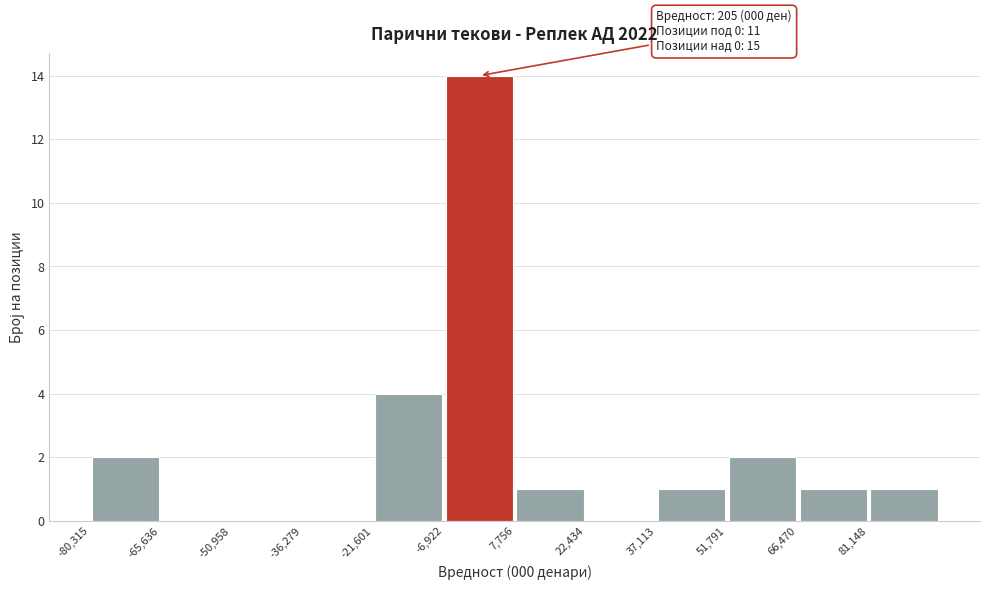

Over which range of the x-axis is the bar tallest?

-6000 to 8000